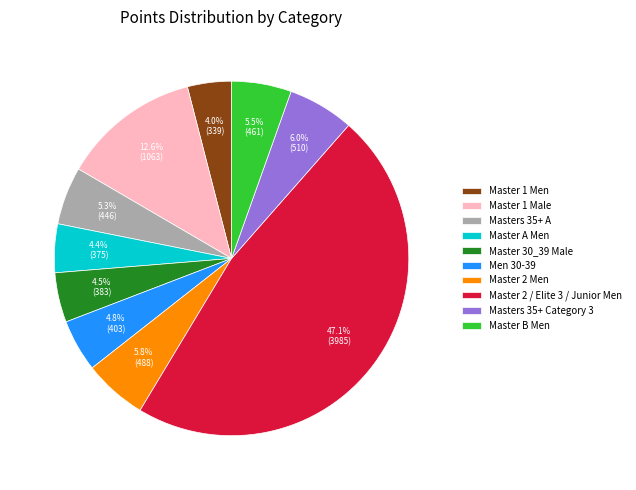

What is the largest slice in the pie chart?

Master 2 / Elite 3 / Junior Men